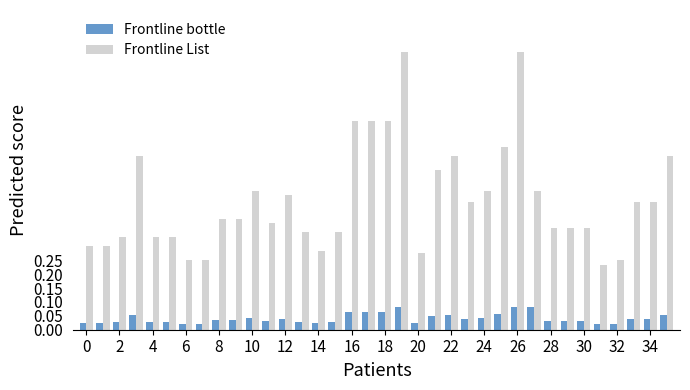

What is the greatest value displayed?

1.0